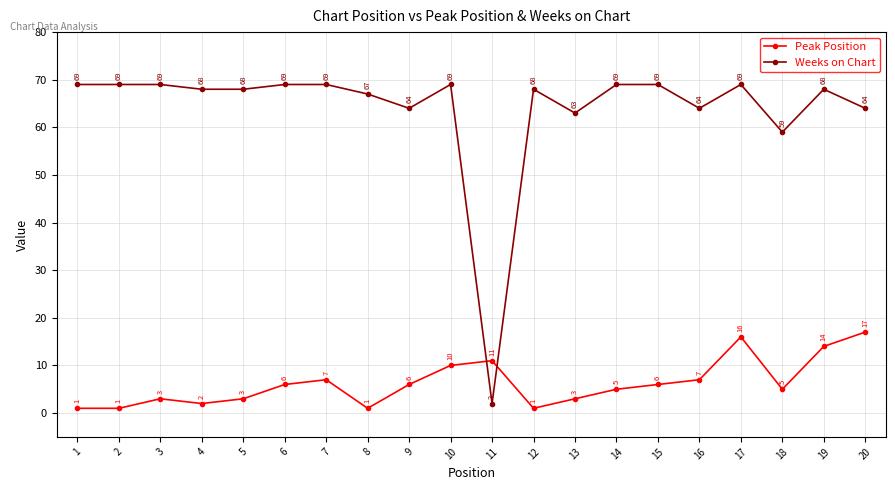

Reading left to right, list all the values displayed in this chart.

Peak Position: 1	1	3	2	3	6	7	1	6	10	11	1	3	5	6	7	16	5	14	17
Weeks on Chart: 69	69	69	68	68	69	69	67	64	69	2	68	63	69	69	64	69	59	68	64